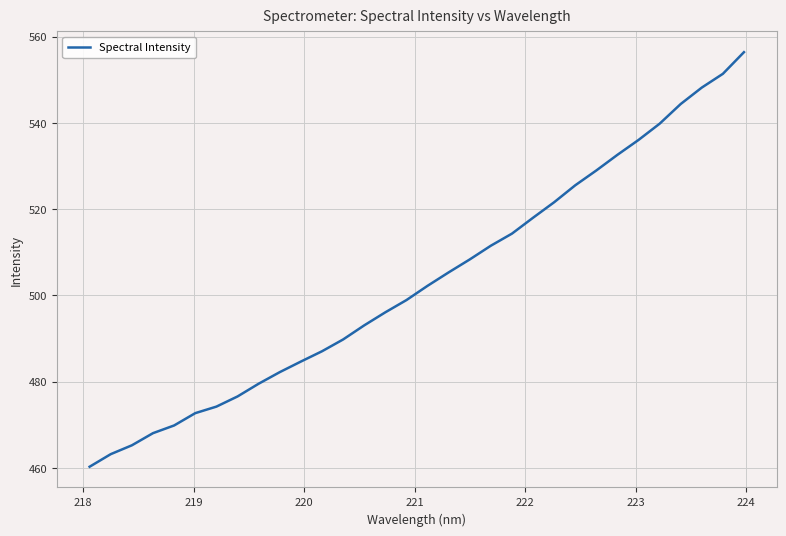

What is the maximum value shown in the chart?

556.4